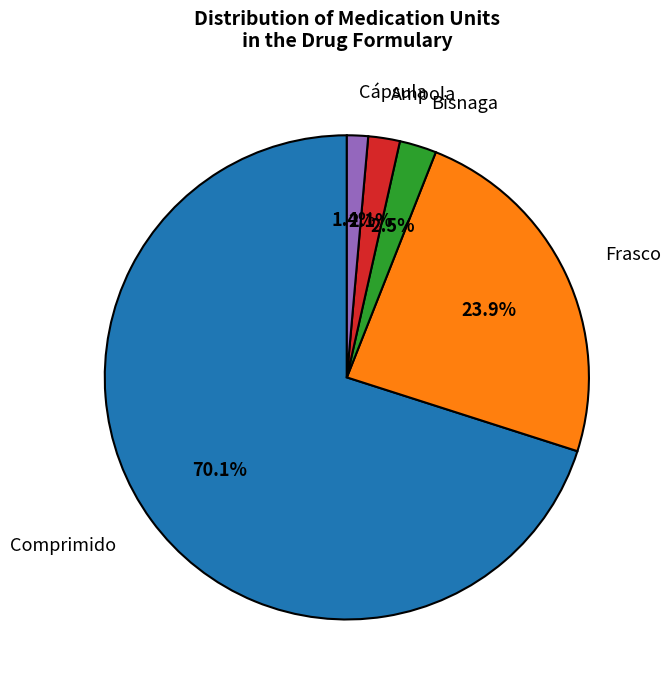

How many slices are in this pie chart?

5